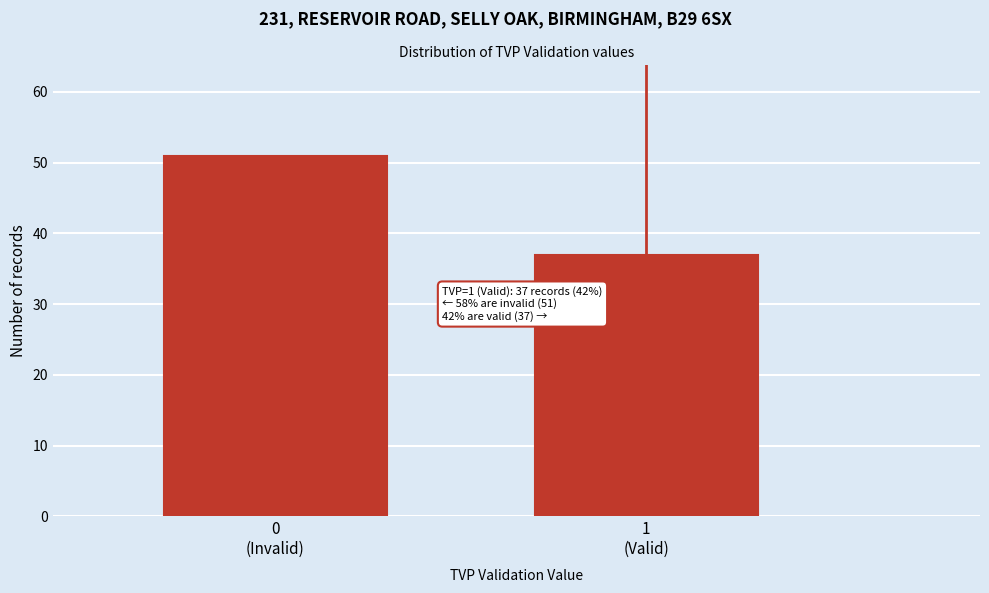

Reading right to left, extract all data points from this chart.

37	51